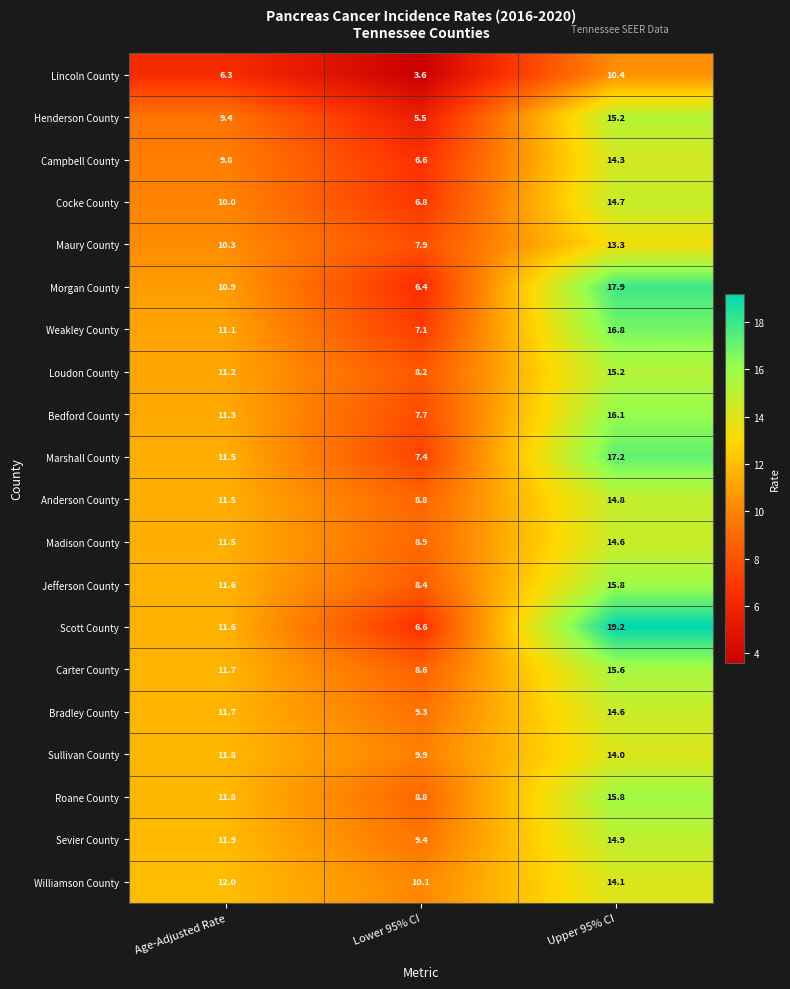

Which series has the largest total across all categories?

Scott County